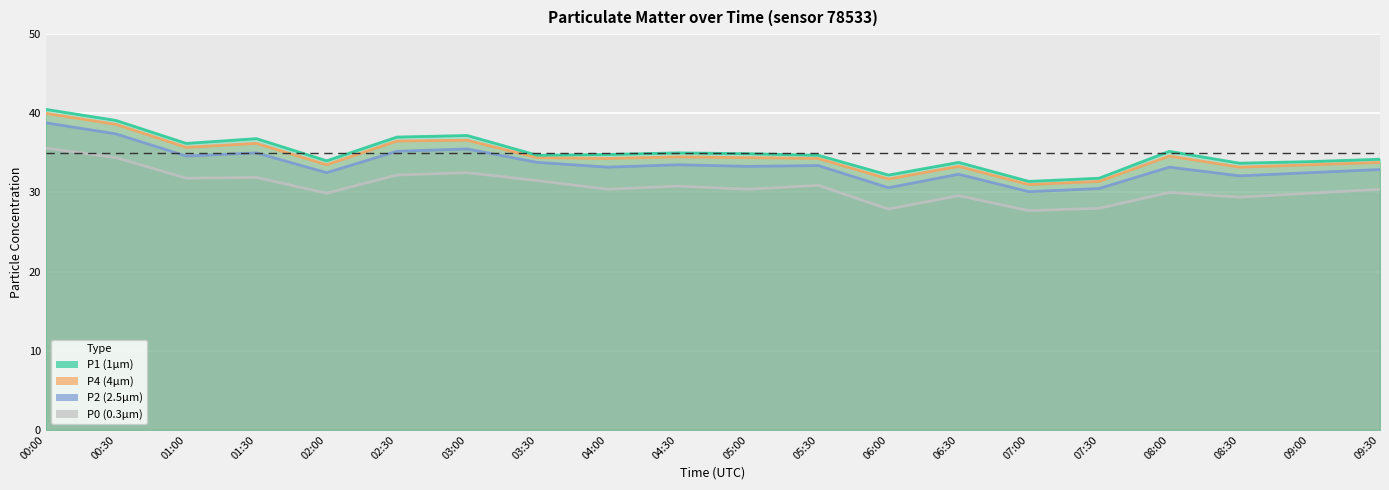

How many lines are shown in the chart?

4